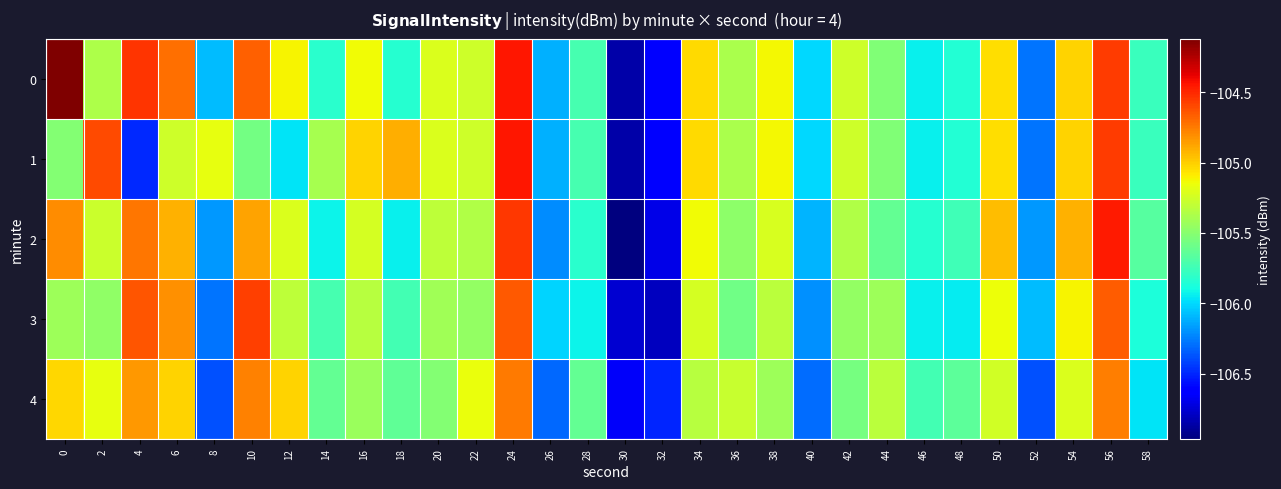

How many series are shown in this chart?

5